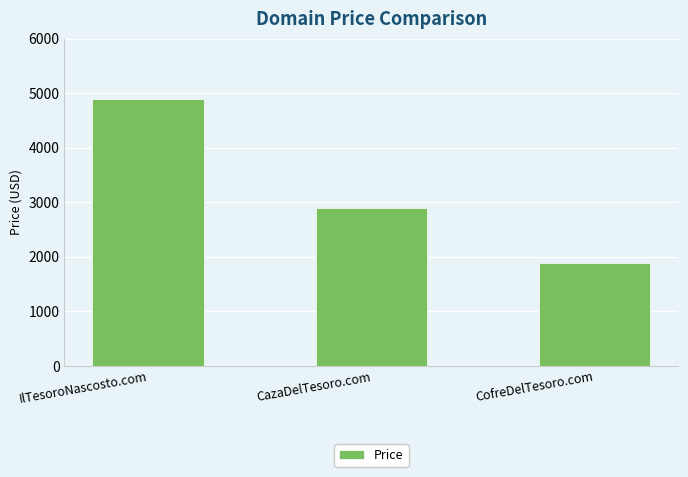

What is the change in value from IlTesoroNascosto.com to CazaDelTesoro.com?

-2000